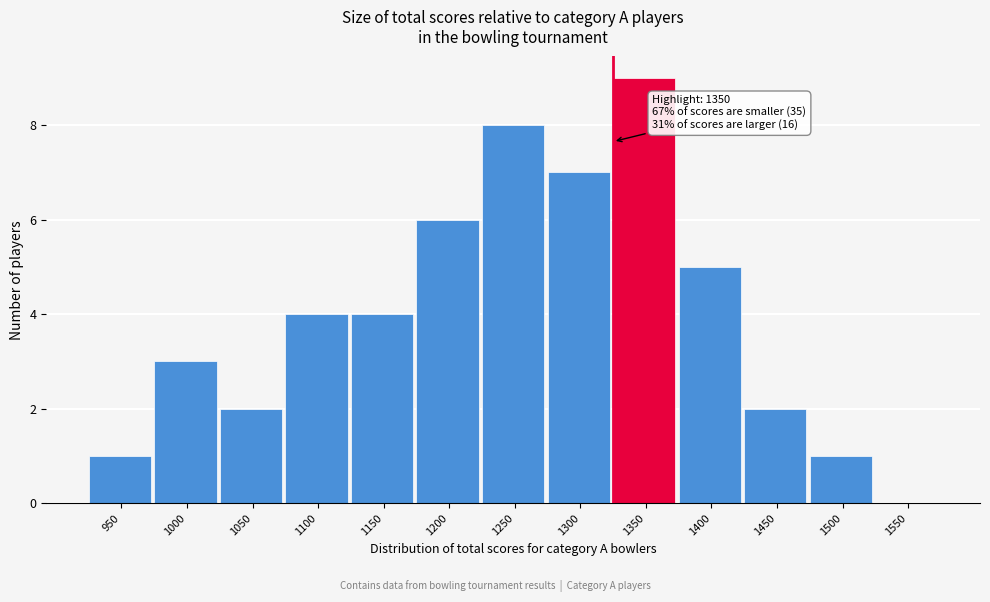

Reading left to right, what are all the values shown in this chart?

950=1	1000=3	1050=2	1100=4	1150=4	1200=6	1250=8	1300=7	1350=9	1400=5	1450=2	1500=1	1550=0